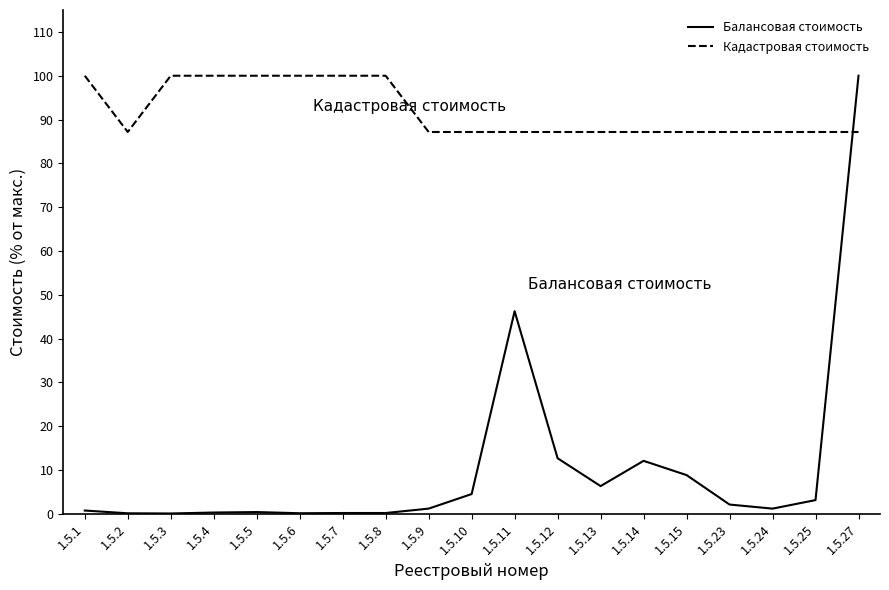

Rank the series at 1.5.24 from lowest to highest value.

Балансовая стоимость, Кадастровая стоимость